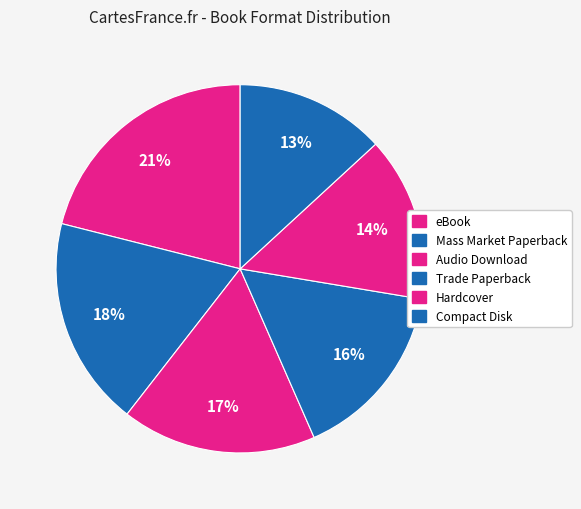

How many segments does this pie chart have?

6